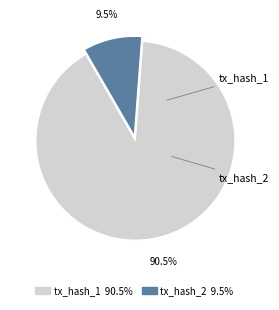

To the nearest percent, what is the combined percentage of tx_hash_2 and tx_hash_1?

100%